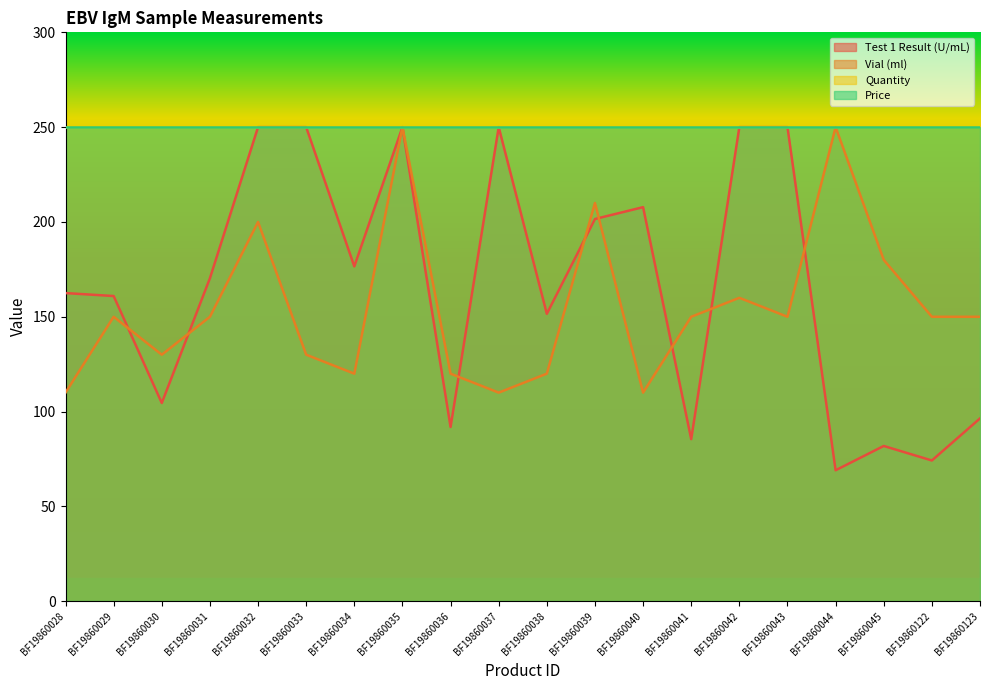

What is the average value of the Test 1 Result (U/mL) series?

166.7